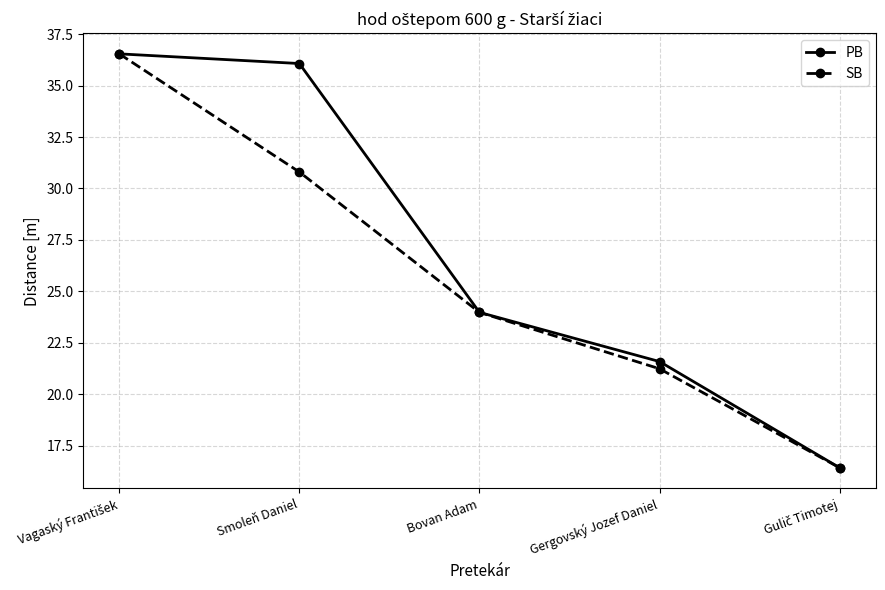

What is the minimum value for PB?

16.4